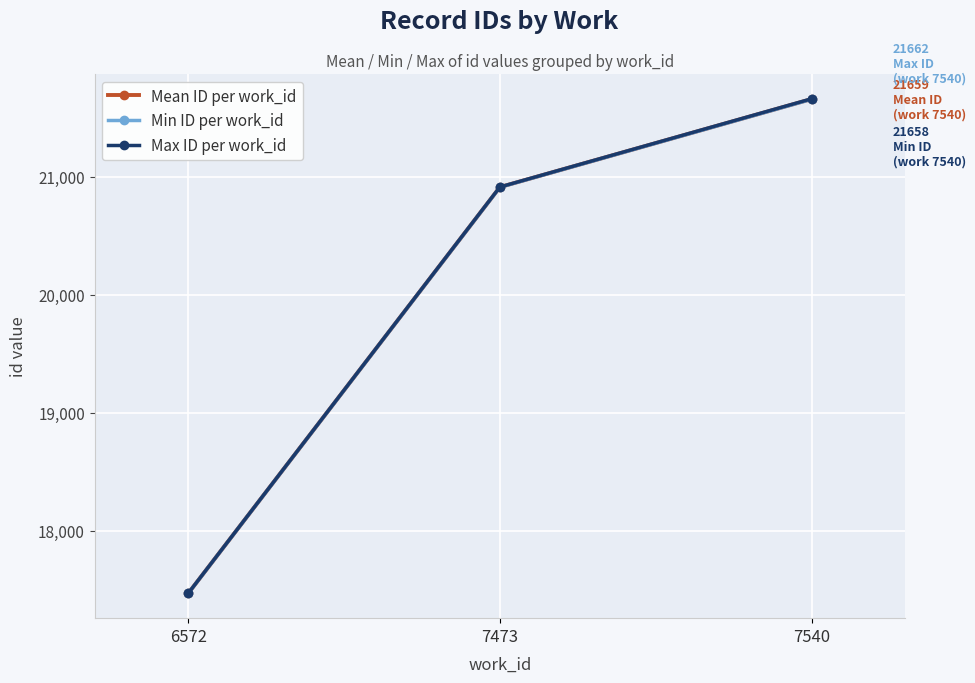

Rank the series by their average value, from highest to lowest.

Max ID per work_id, Mean ID per work_id, Min ID per work_id